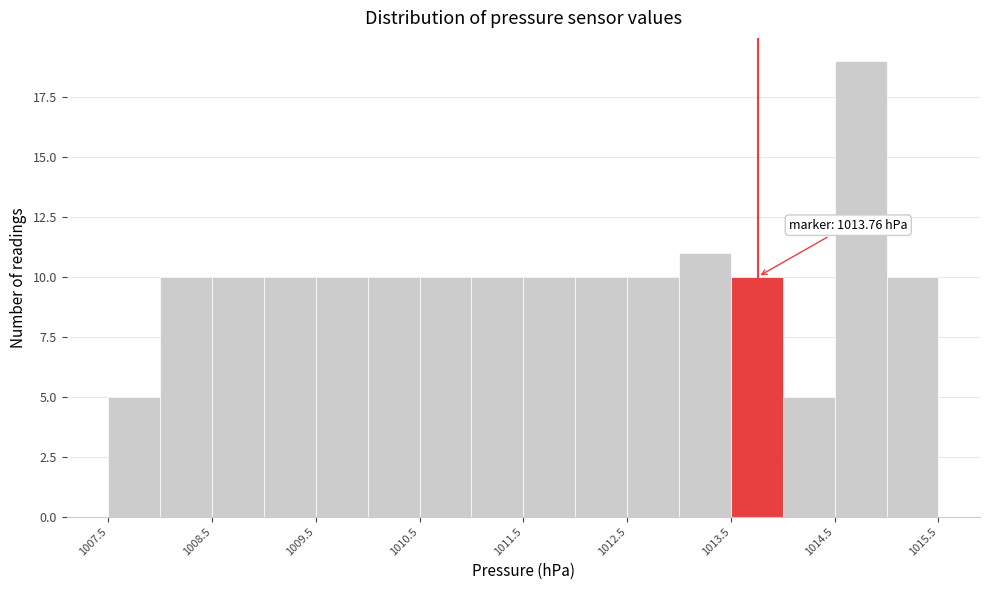

Over which range of the x-axis is the bar tallest?

1014.5 to 1015.0